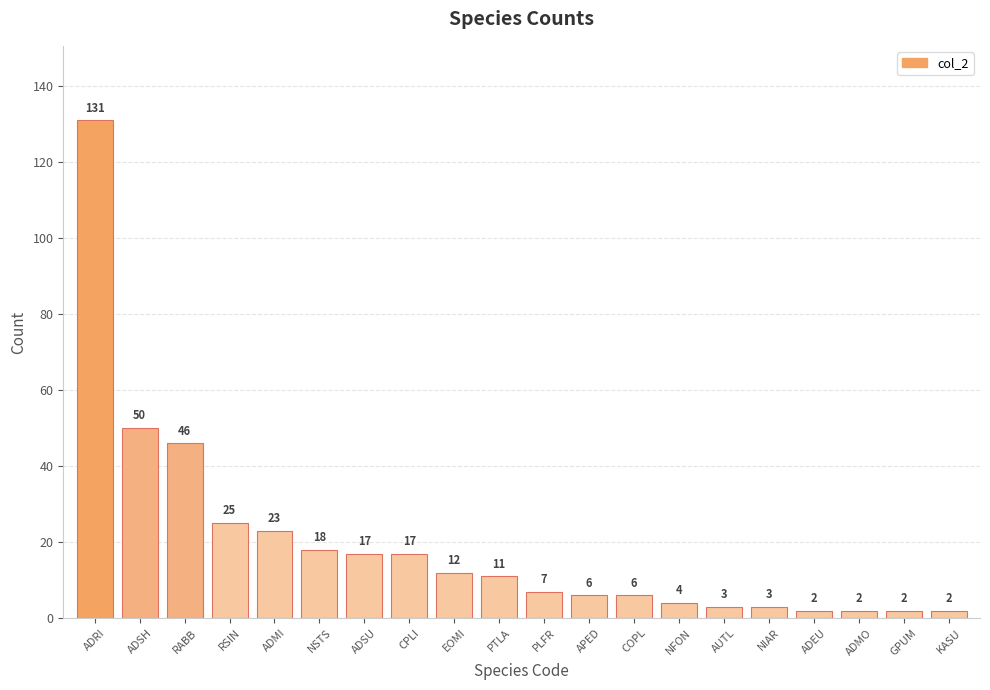

The chart shows a value of 79 at ADRI. True or false?

False